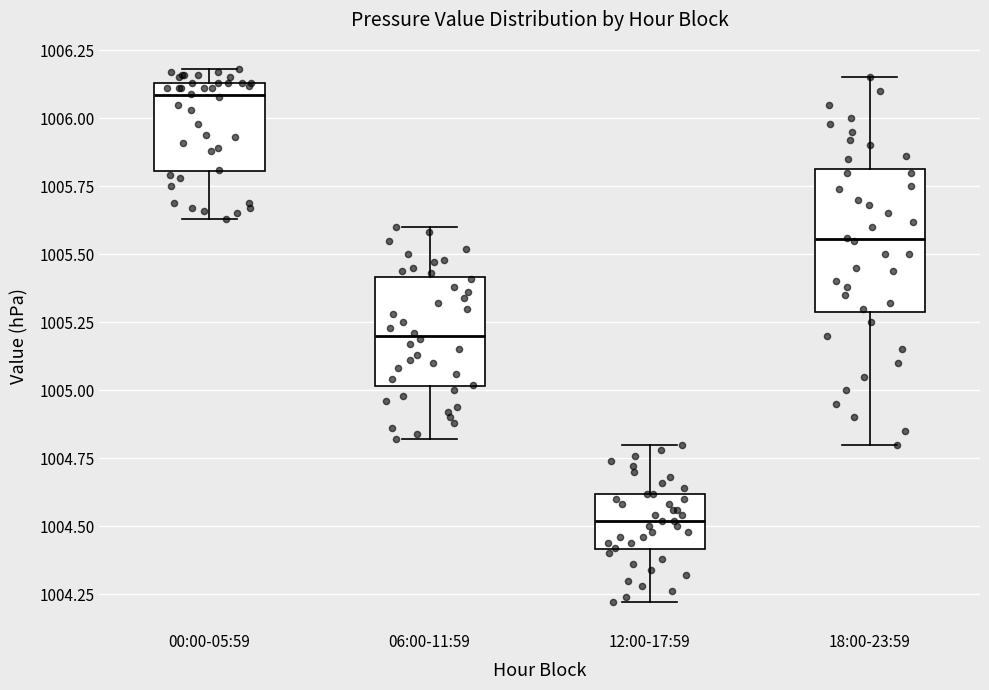

Comparing the boxes themselves (not the whiskers), which one is the tallest?

18:00-23:59